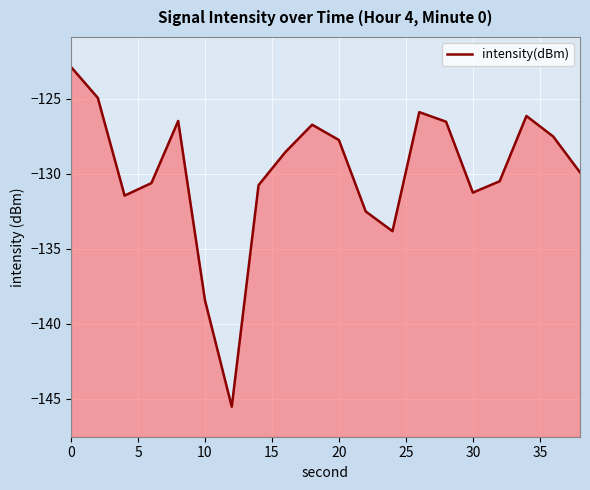

How many interior local valleys (lower than both neighbors) does the data have?

4